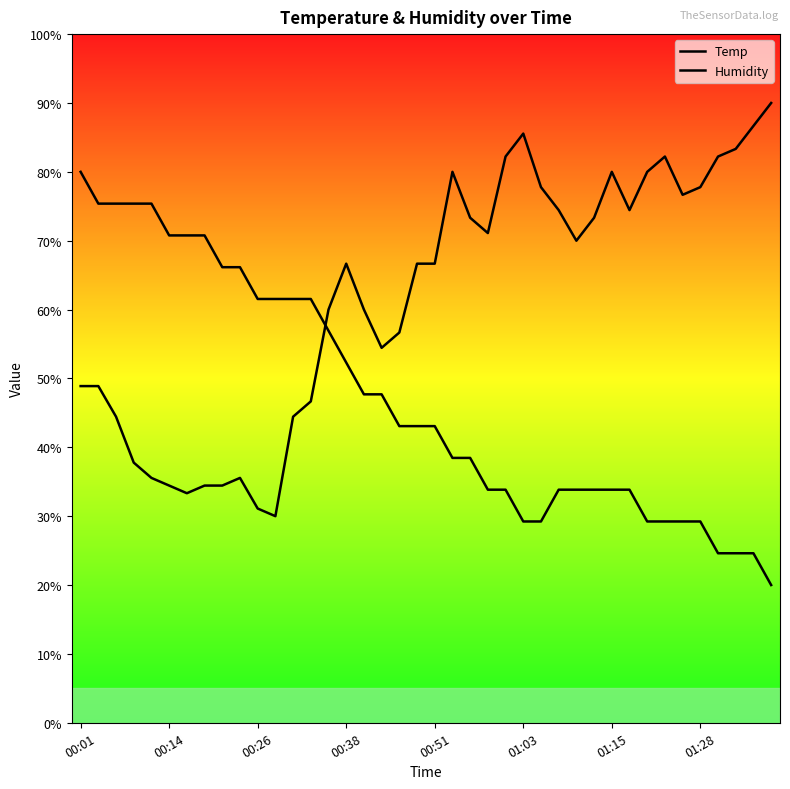

How many lines are shown in the chart?

2